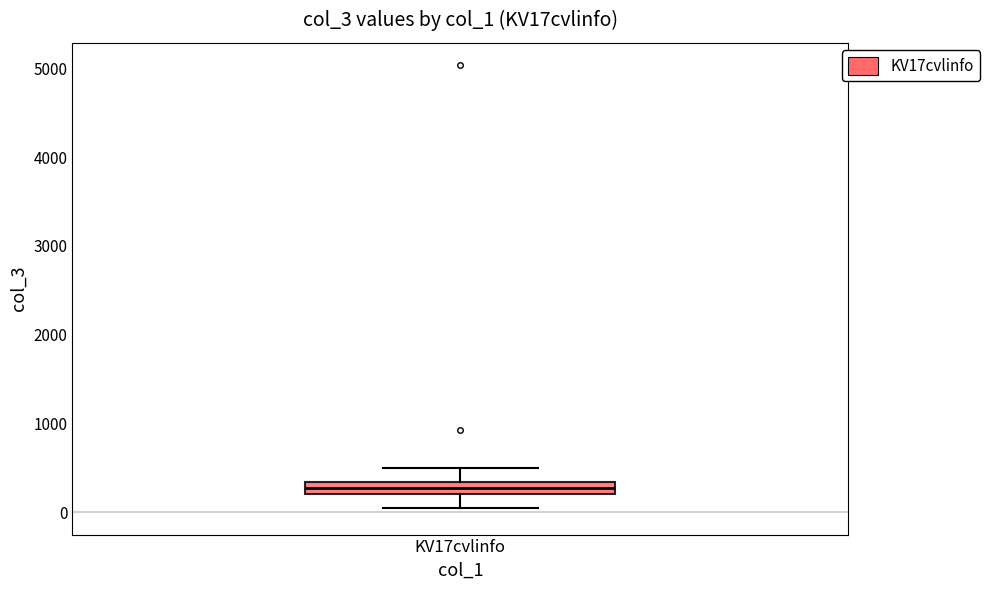

Where does the upper whisker of the box for KV17cvlinfo end on the y-axis? The values are not printed on the chart, so give them approximately, as read against the axis.

500